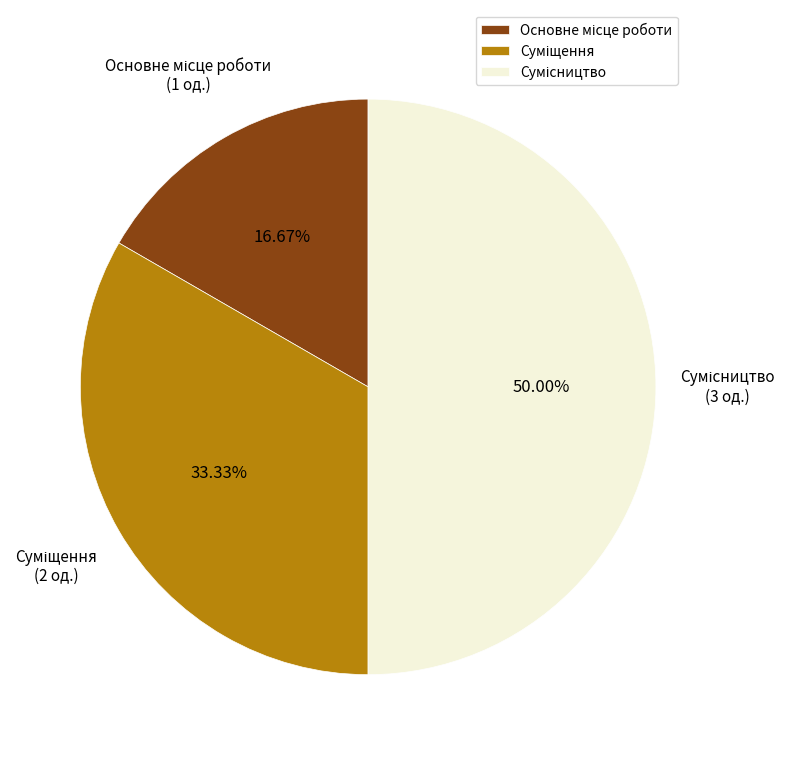

Count the number of slices in the pie.

3